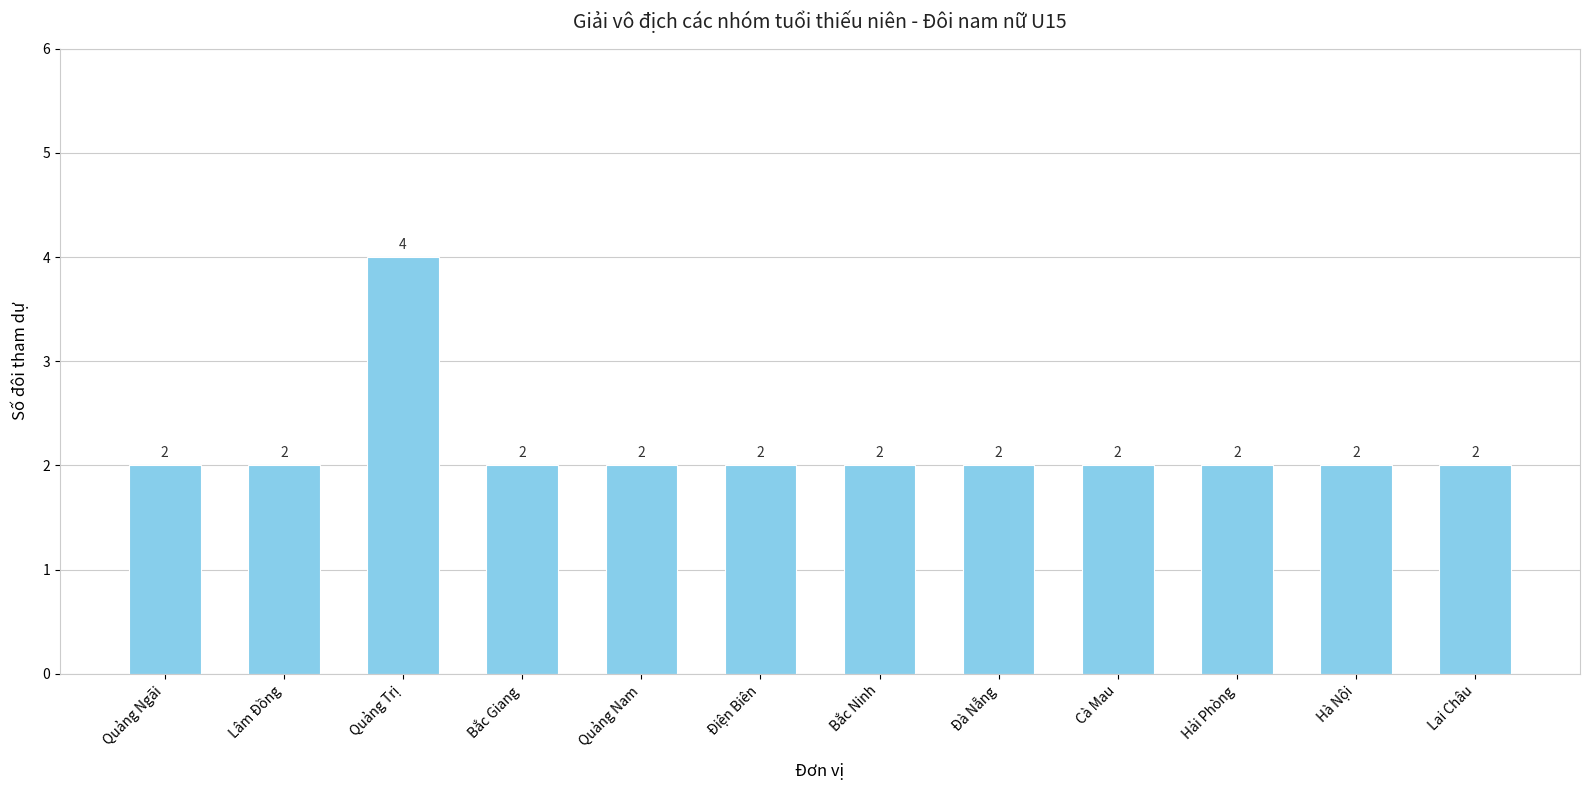

Reading right to left, transcribe all the data shown in this chart.

2	2	2	2	2	2	2	2	2	4	2	2